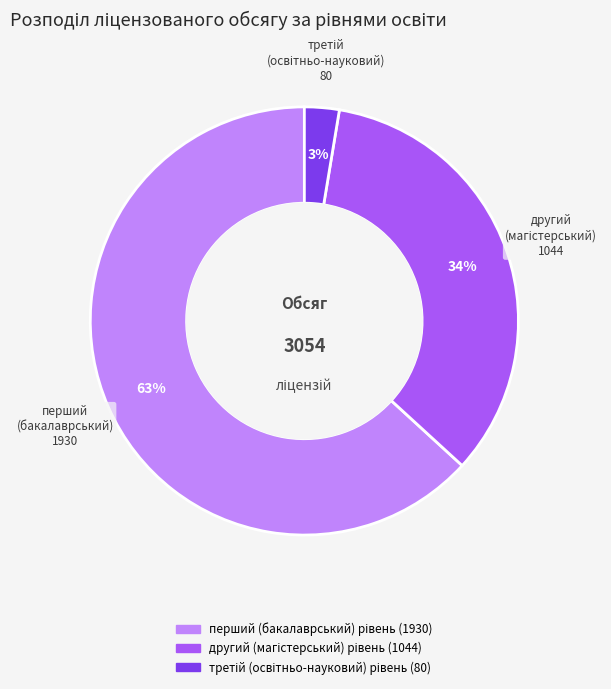

To the nearest percent, what is the average slice percentage?

33%